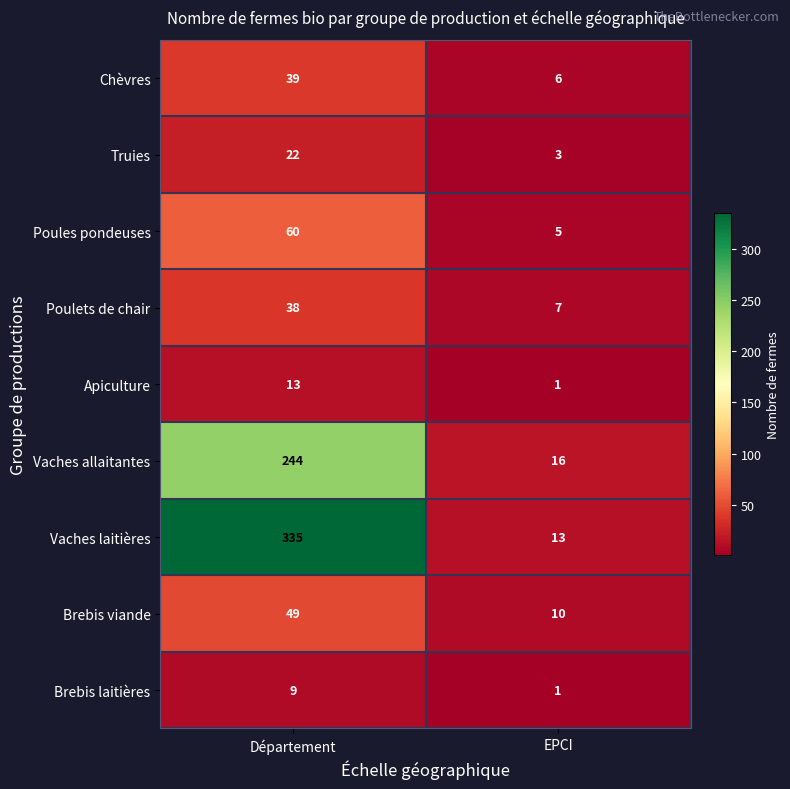

What is the average value of the Brebis viande series?

30